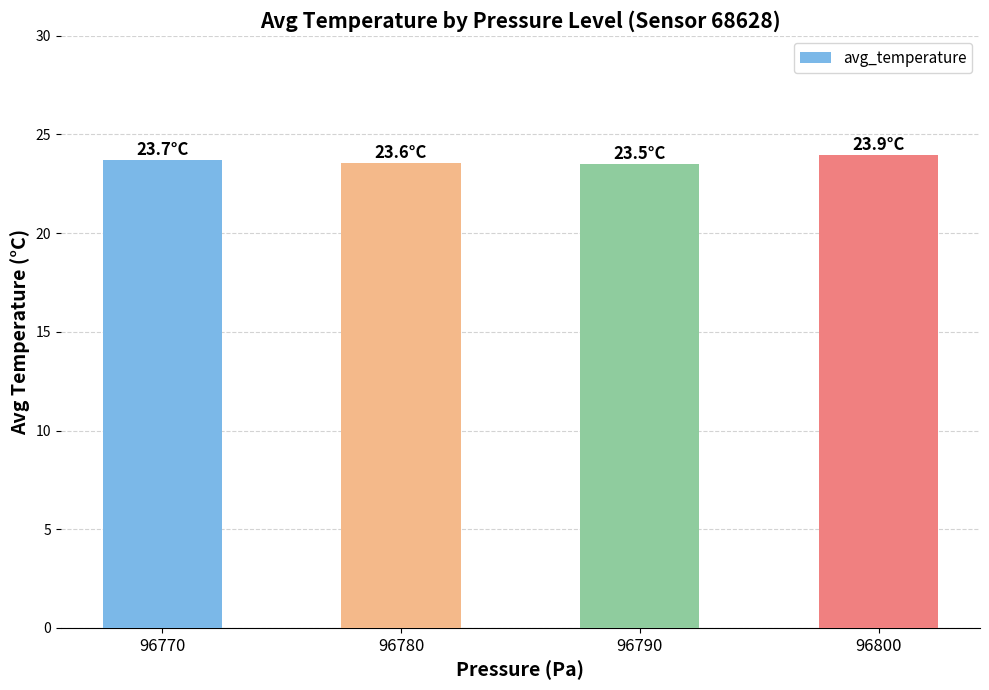

The value at 96790 is 23.5. True or false?

True